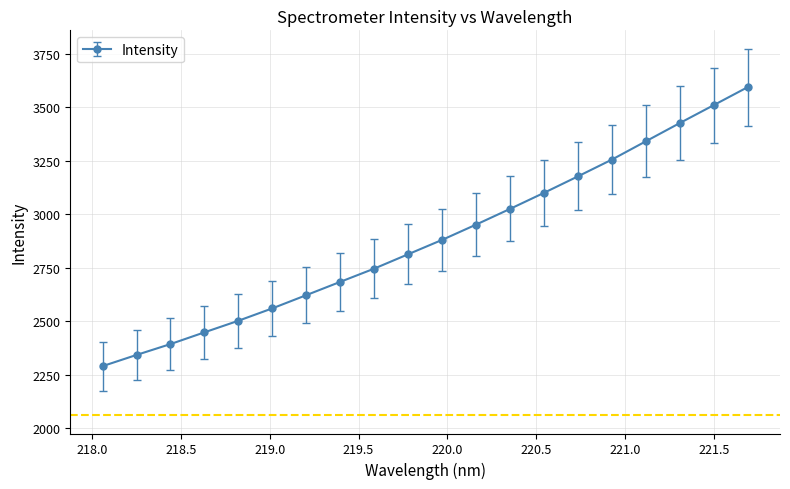

How many data points are less than 2881?

10